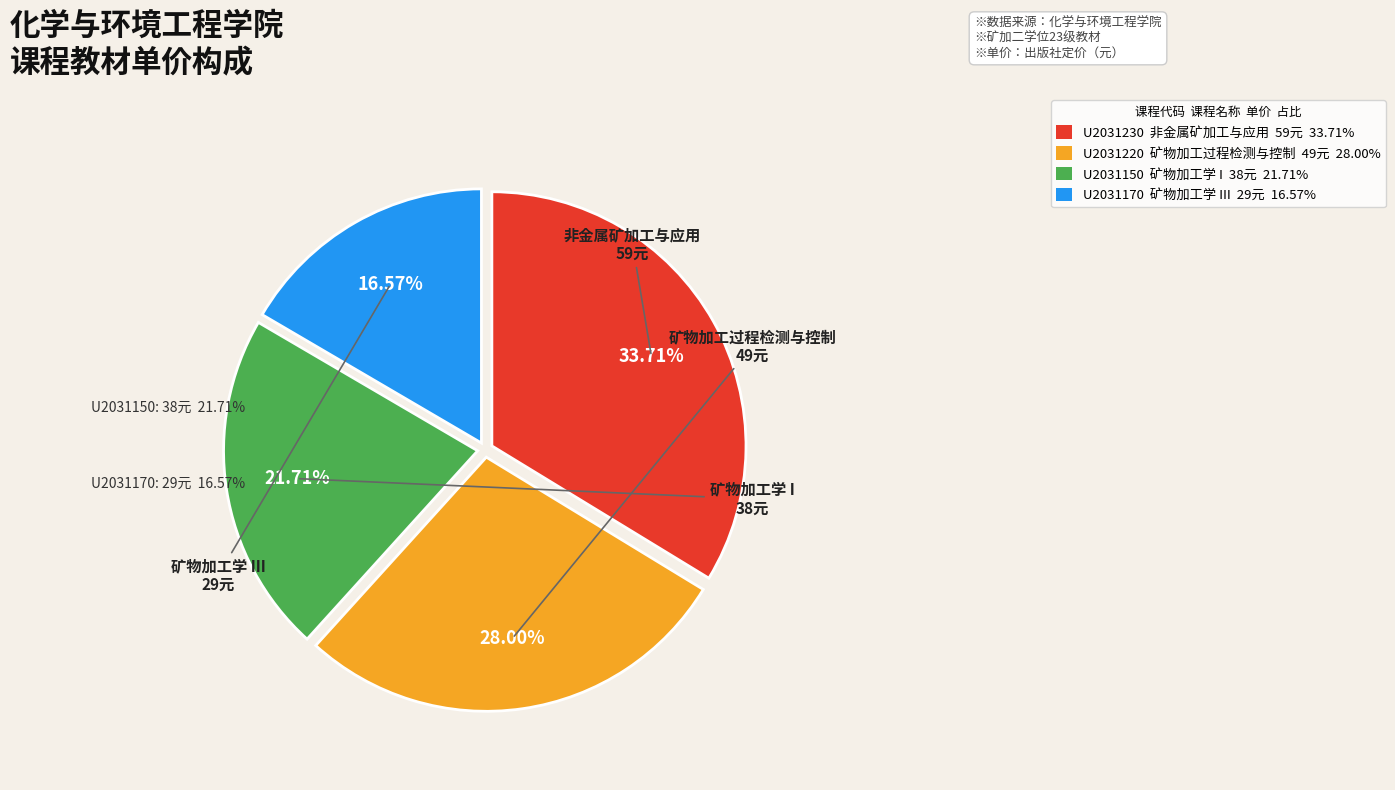

Does any single category account for the majority?

No